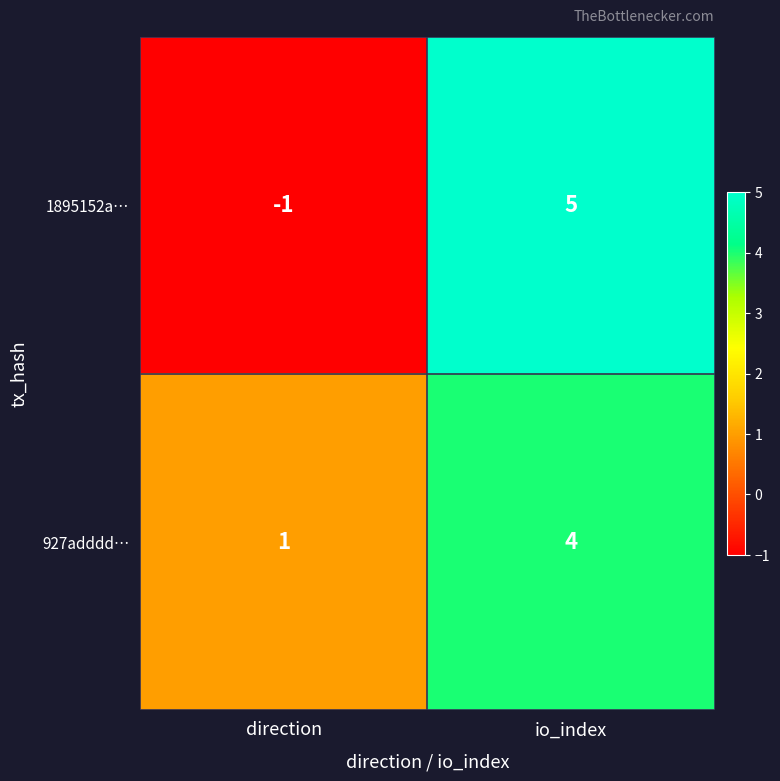

Reading right to left, transcribe all the data shown in this chart.

1895152a…: io_index=5	direction=-1
927adddd…: io_index=4	direction=1